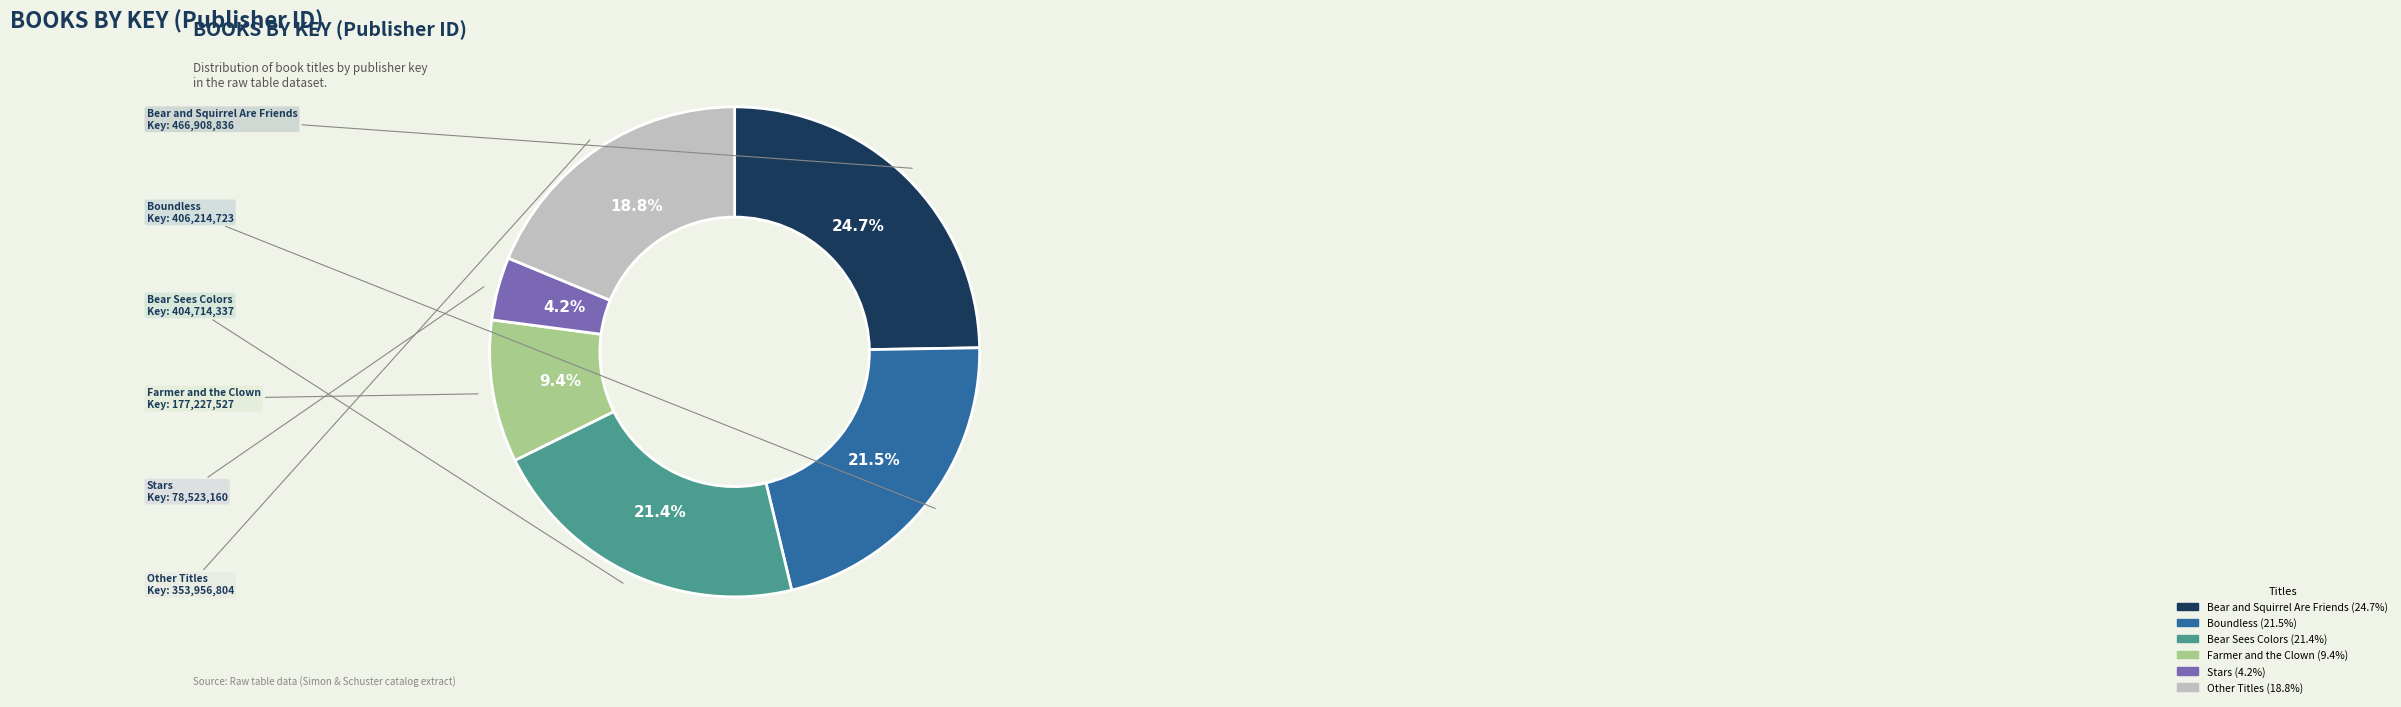

Does any single category account for the majority?

No